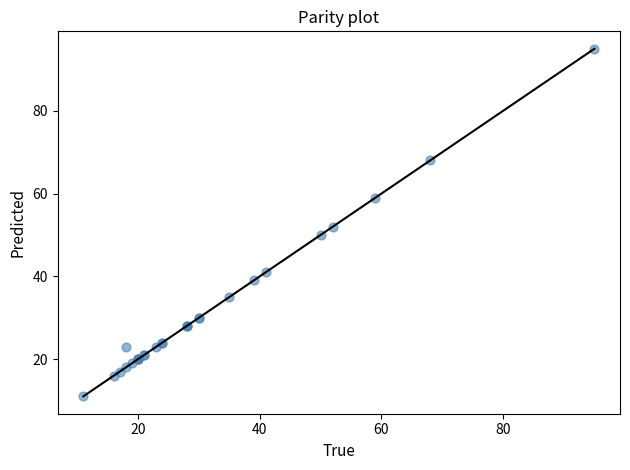

What Y value in the scatter plot is closest to 53?

52